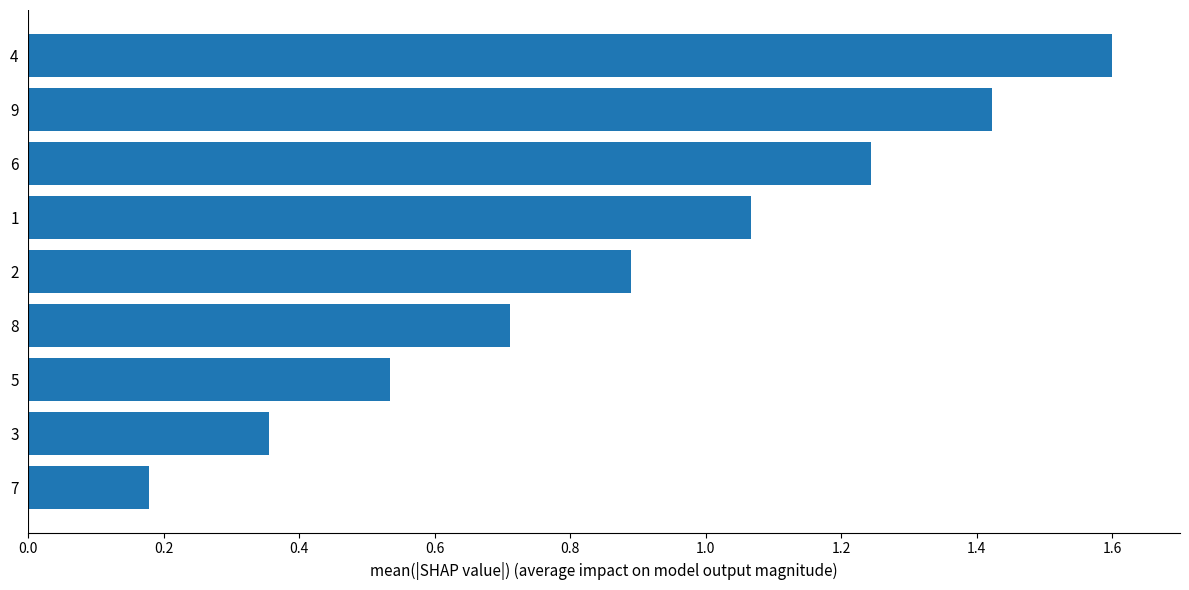

What is the average value?

0.9